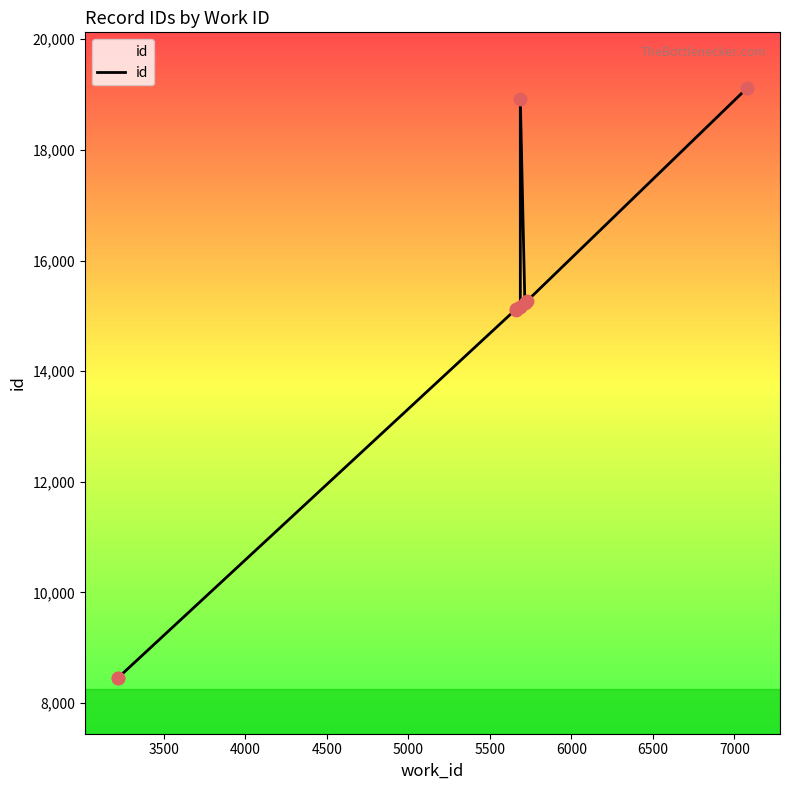

Which has a higher value, 5000 or 6500?

6500